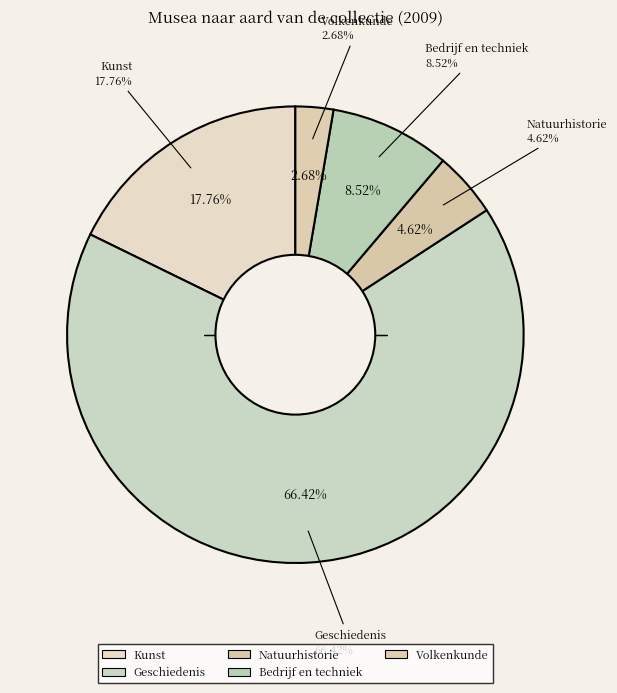

How many segments does this pie chart have?

5